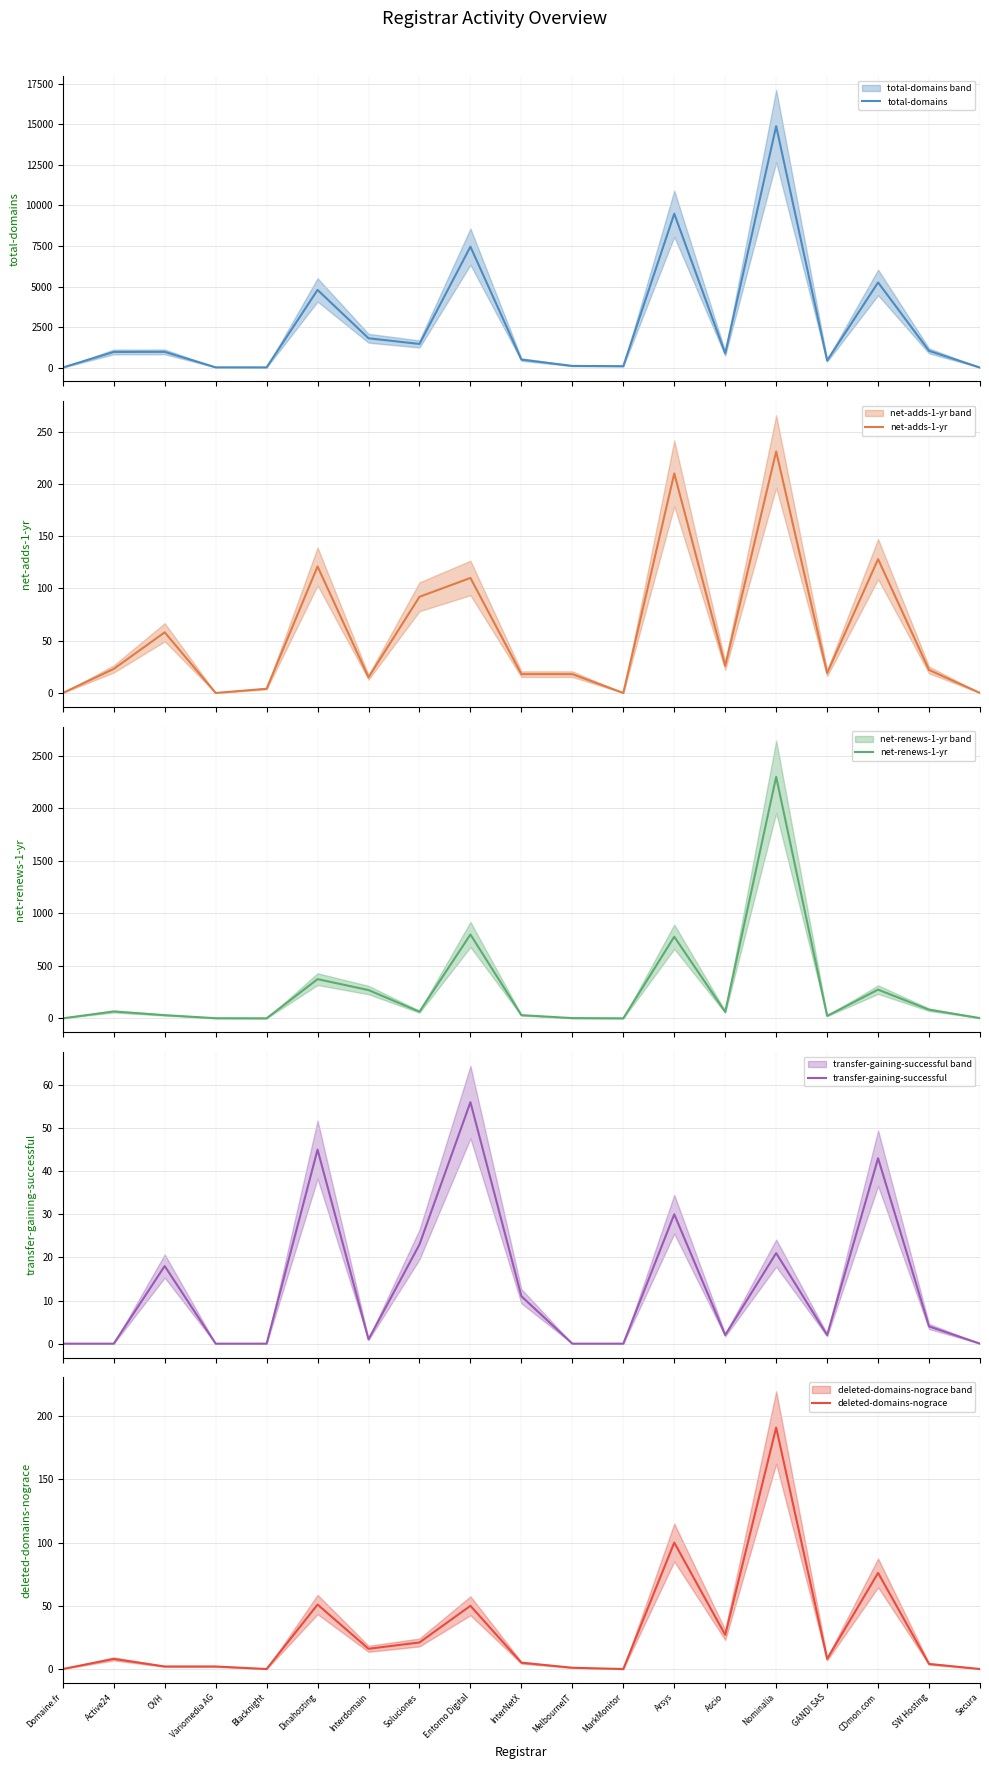

Reading left to right, list all the values displayed in this chart.

total-domains: 11	972	977	23	20	4790	1813	1463	7454	501	110	94	9483	880	14876	442	5250	1038	8
net-adds-1-yr: 0	23	58	0	4	121	15	92	110	18	18	0	210	26	231	19	128	22	0
net-renews-1-yr: 0	65	30	1	0	373	269	63	798	30	2	0	777	61	2300	23	273	82	2
transfer-gaining-successful: 0	0	18	0	0	45	1	23	56	11	0	0	30	2	21	2	43	4	0
deleted-domains-nograce: 0	8	2	2	0	51	16	21	50	5	1	0	100	27	191	8	76	4	0